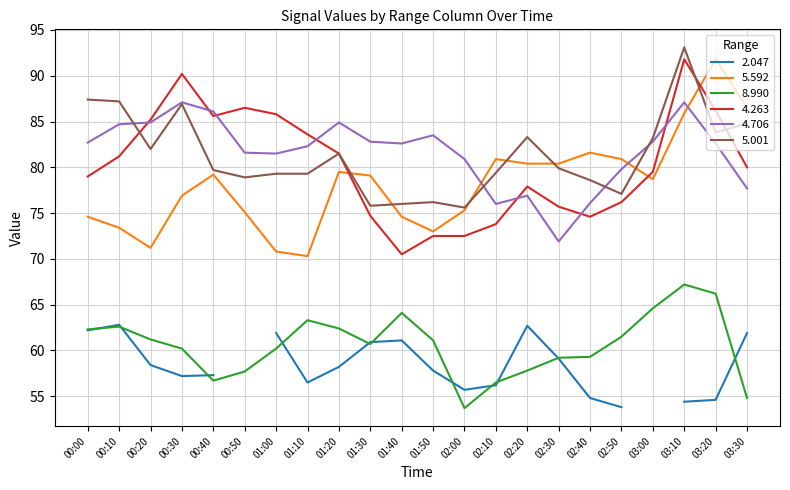

What is the spread (max minus min) of values at 03:30?

31.7